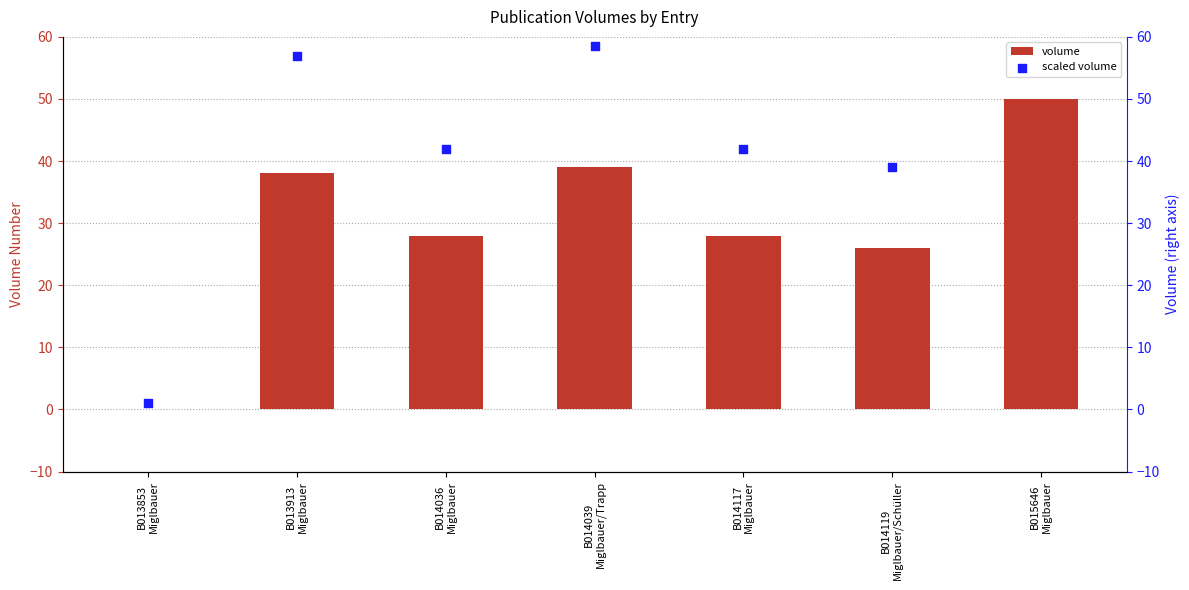

What is the sum of all volume values?

209